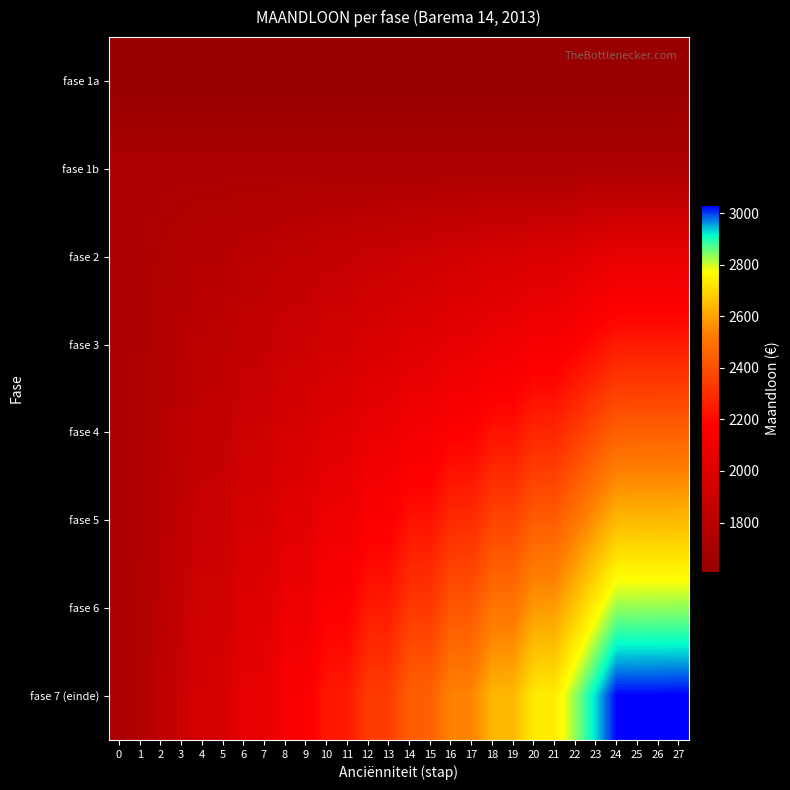

Between 2 and 4, which is larger?

2